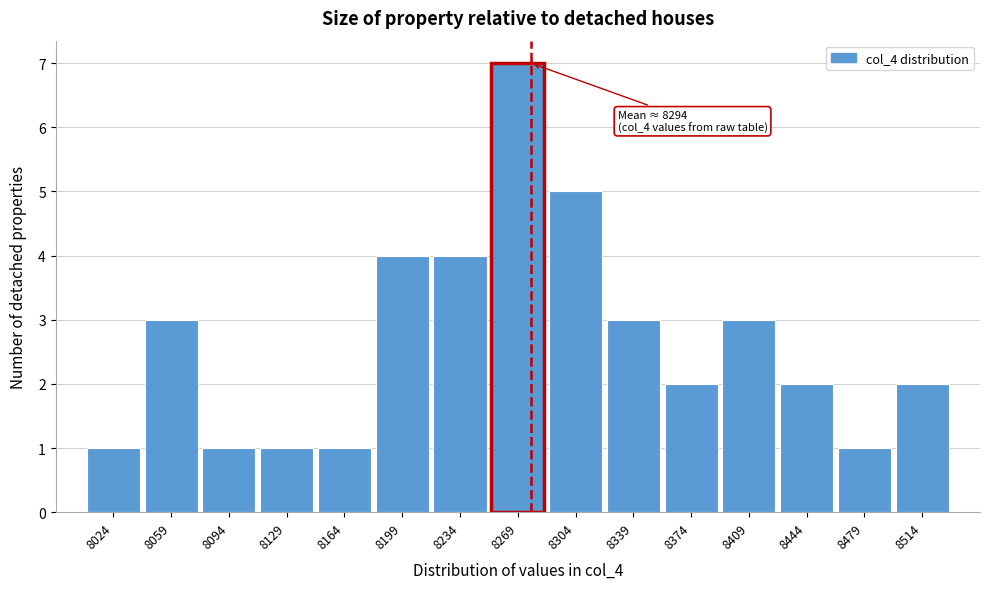

Reading left to right, extract all data points from this chart.

1	3	1	1	1	4	4	7	5	3	2	3	2	1	2